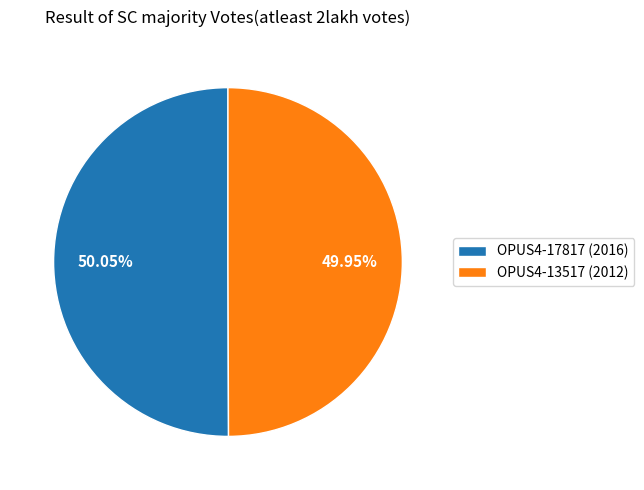

What is the total percentage of OPUS4-13517 (2012) and OPUS4-17817 (2016)?

100.0%